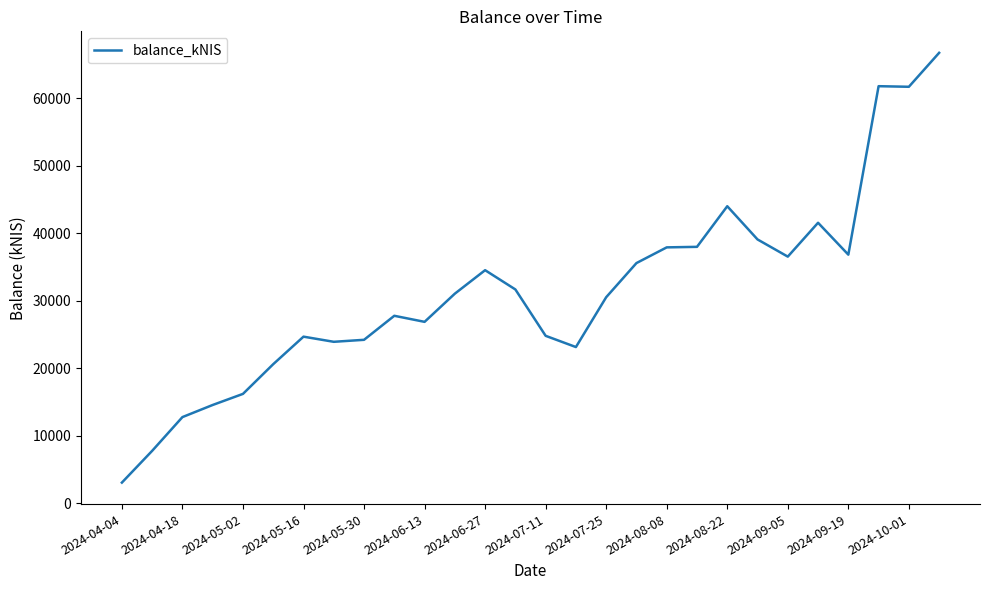

What is the difference between the maximum and minimum values?

63691.2